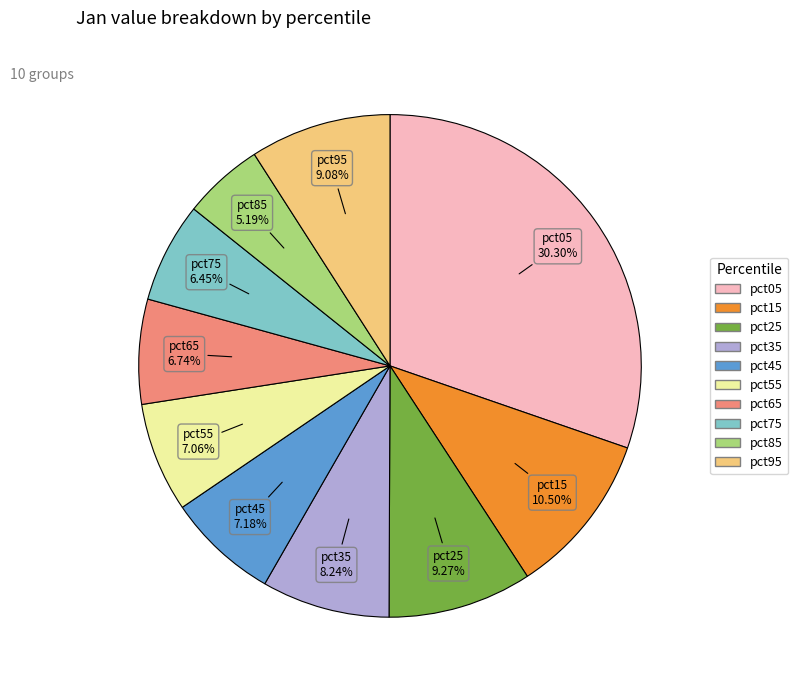

How many slices are in this pie chart?

10